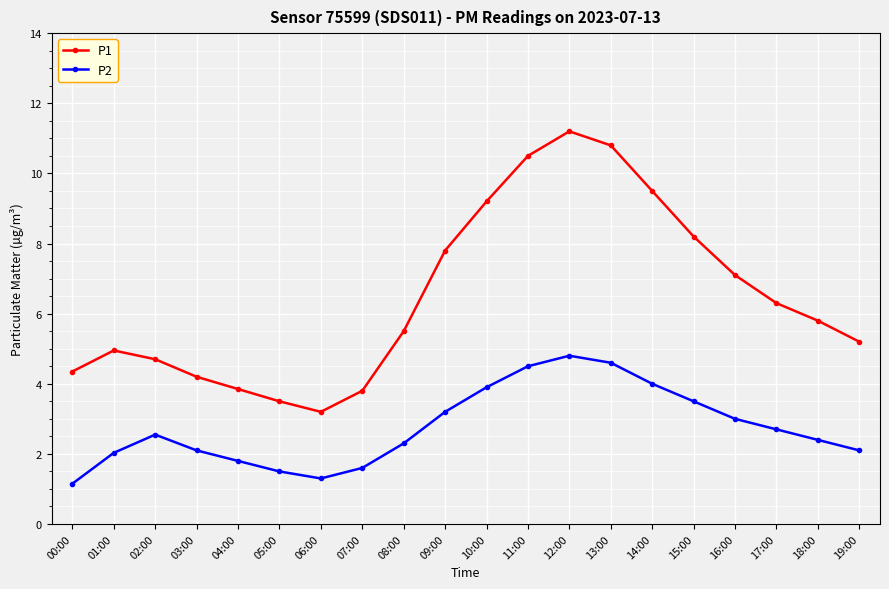

What is the label of the 17th point from the left?

16:00